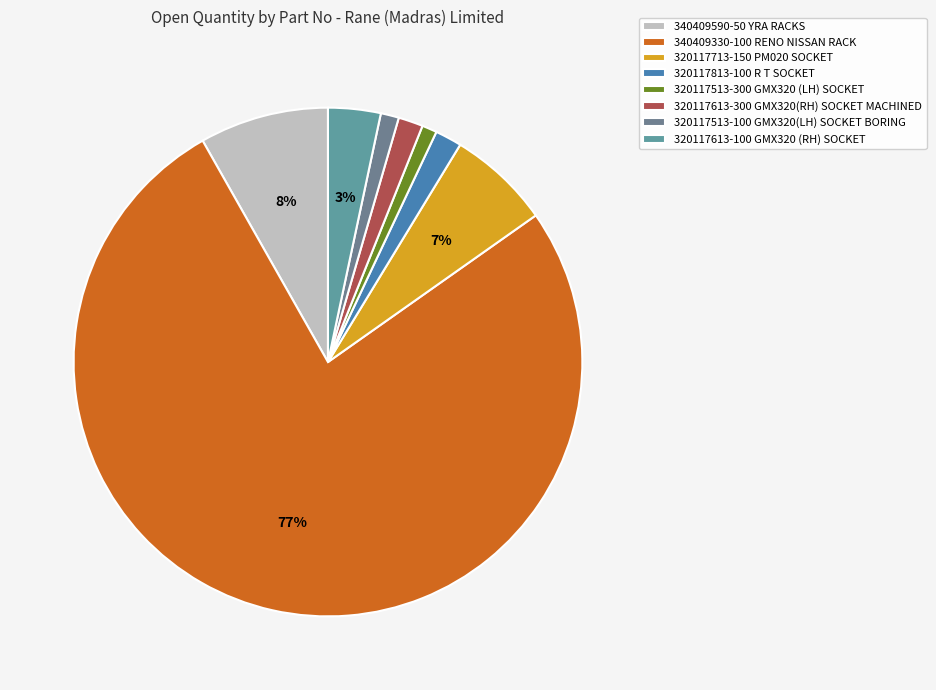

Count the number of slices in the pie.

8